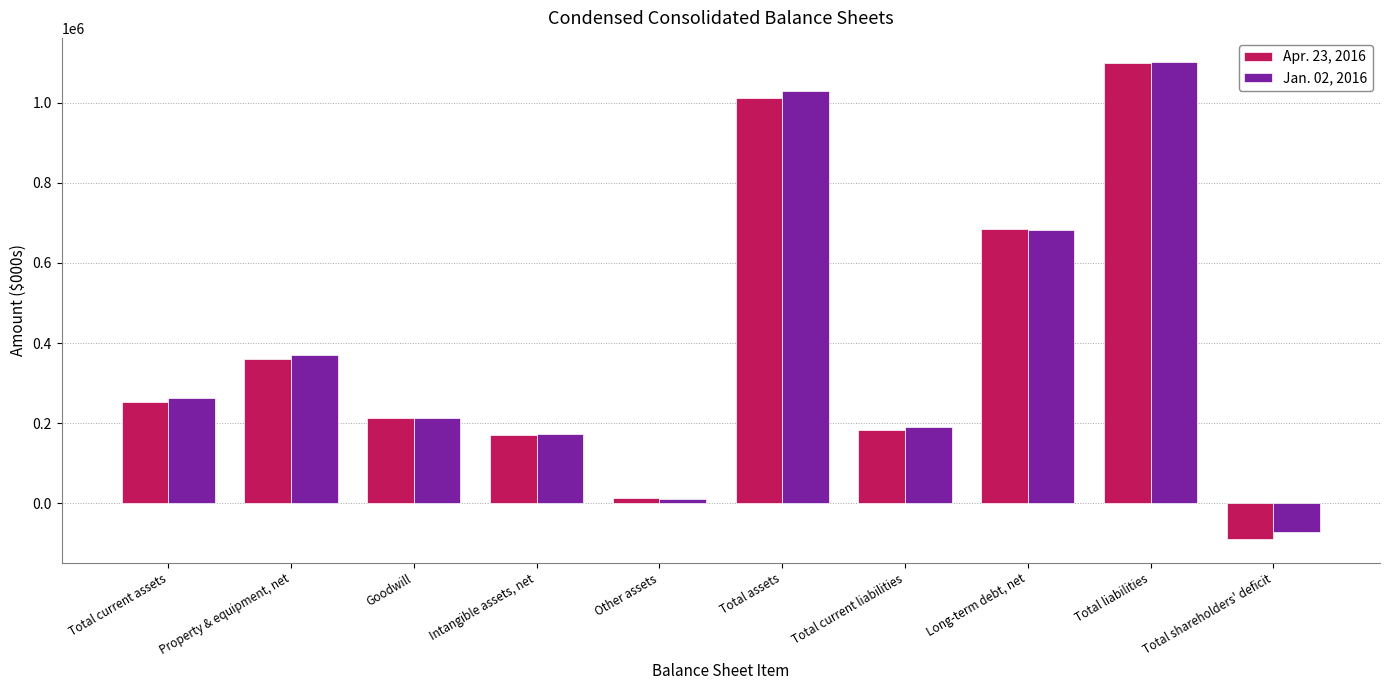

Reading right to left, transcribe all the data shown in this chart.

Apr. 23, 2016: -89174	1099651	683469	182996	1010477	13472	170452	213096	361063	252394
Jan. 02, 2016: -72424	1102078	681372	189210	1029654	11547	173730	213096	369446	261835